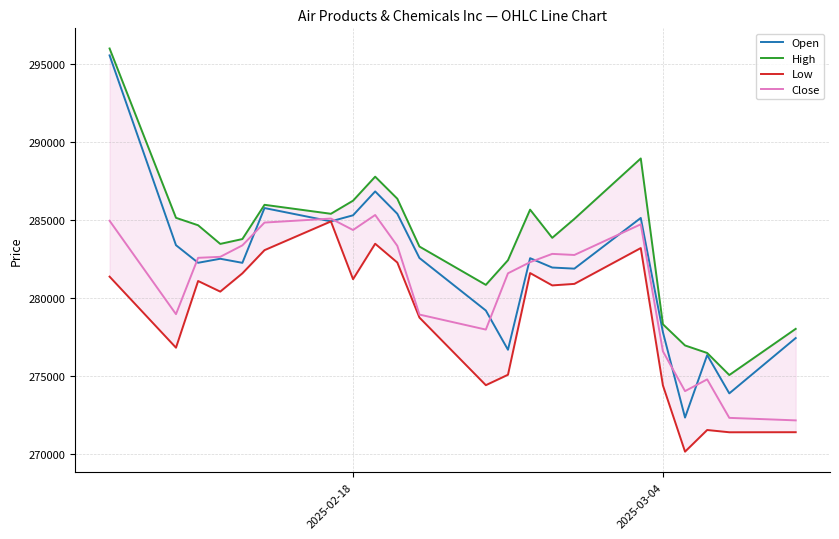

What is the minimum value for Open?

272350